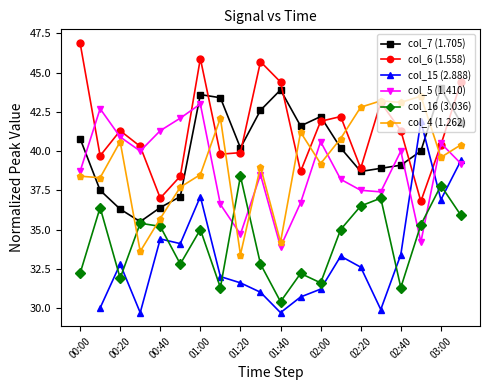

How many data points in col_15 (2.888) are above 32?

10